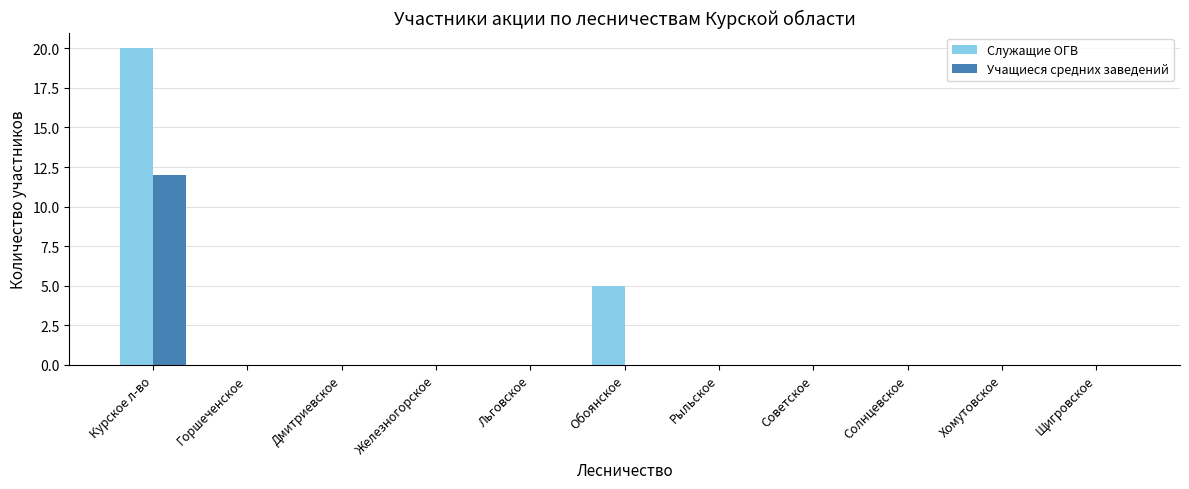

Does the chart contain stacked bars?

No